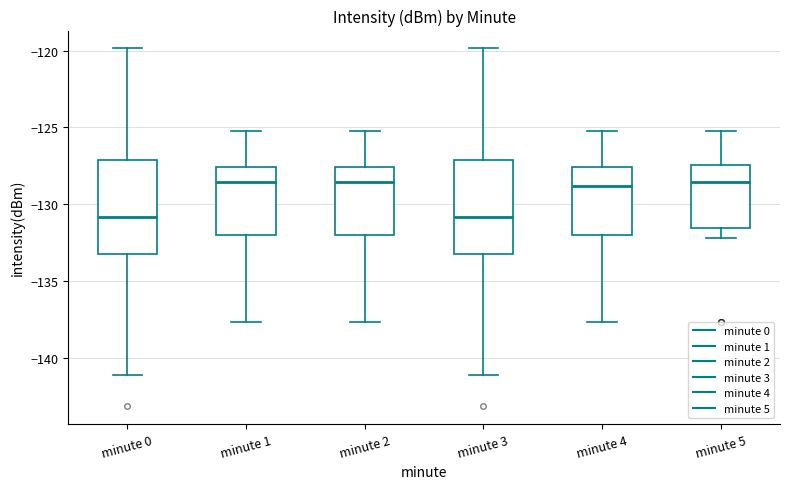

Reading left to right, transcribe this box plot: for each box, give where its median line is, the range the box spans, and where its two whiskers end, as read against the y-axis. The values are not printed on the chart, so give them approximately, as read against the axis.

minute 0: median -131.0, box -133.0 to -127.0, whiskers -141.0 to -120.0
minute 1: median -128.5, box -132.0 to -127.5, whiskers -137.5 to -125.0
minute 2: median -128.5, box -132.0 to -127.5, whiskers -137.5 to -125.0
minute 3: median -131.0, box -133.0 to -127.0, whiskers -141.0 to -120.0
minute 4: median -129.0, box -132.0 to -127.5, whiskers -137.5 to -125.0
minute 5: median -128.5, box -131.5 to -127.5, whiskers -132.0 to -125.0